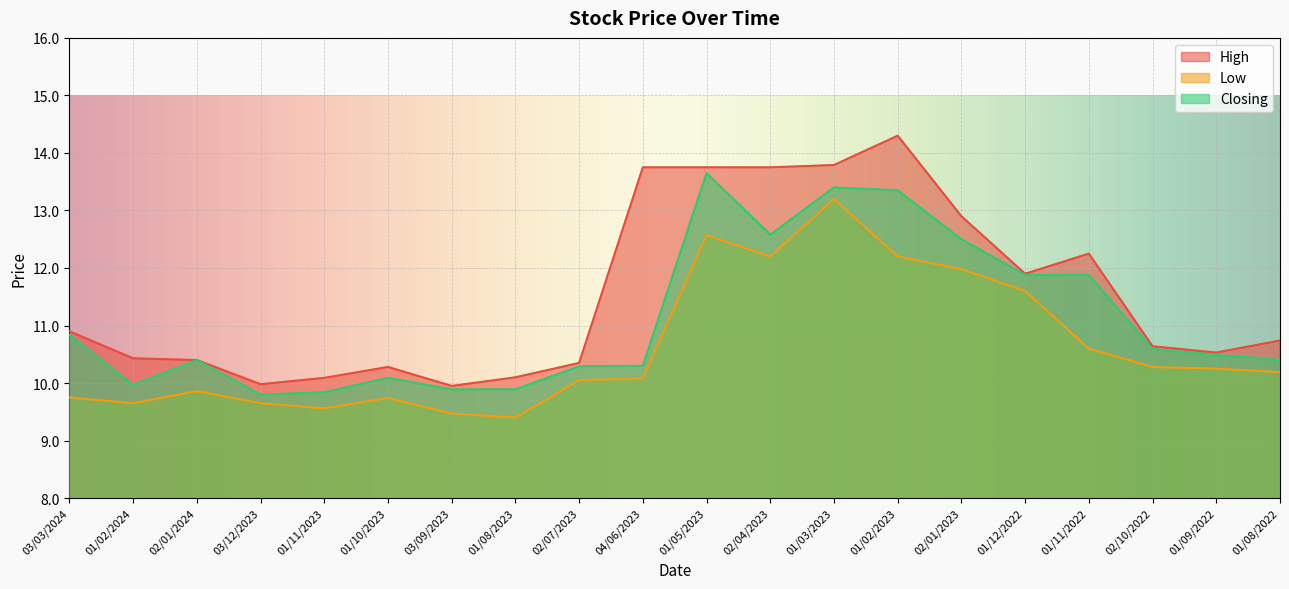

Which series has the largest total across all categories?

High